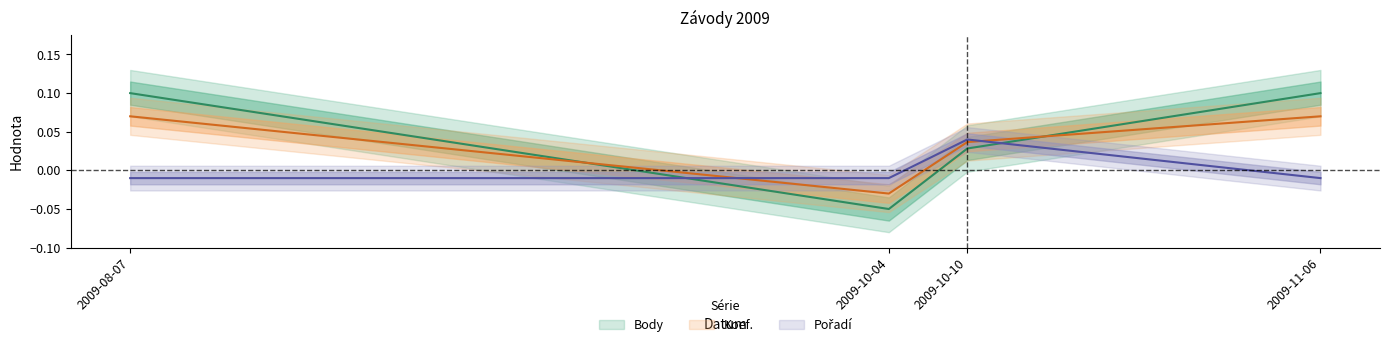

Count the number of categories in the chart.

4